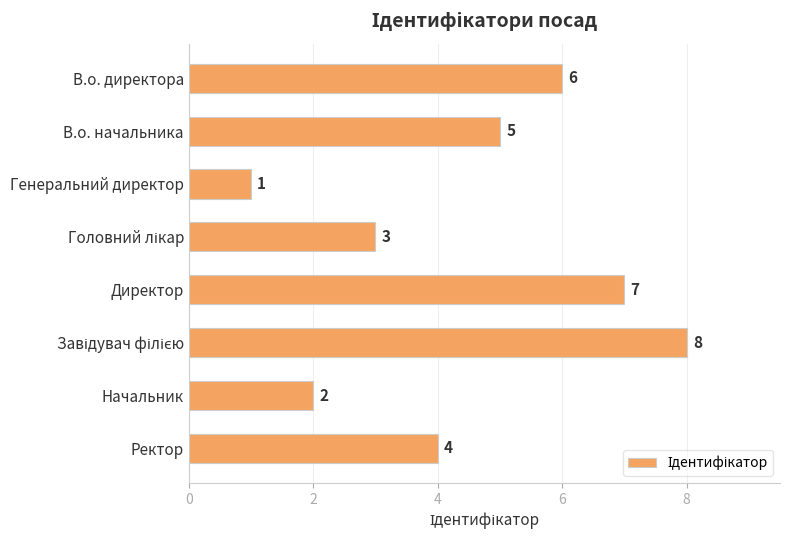

Reading top to bottom, list all the values displayed in this chart.

6	5	1	3	7	8	2	4